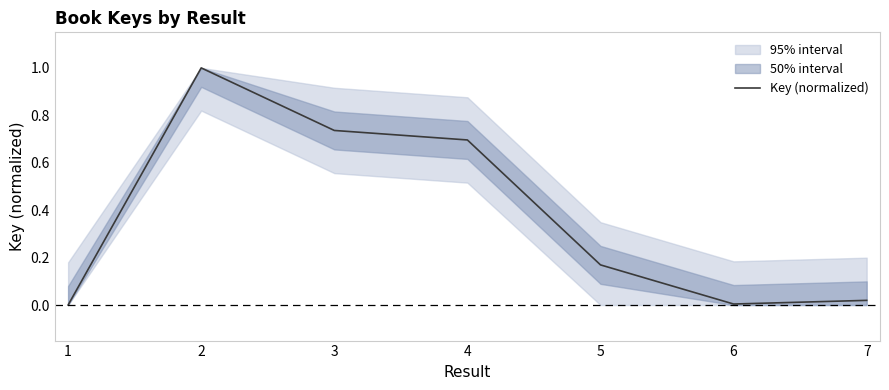

Where is the data nearest to the value 0?

1